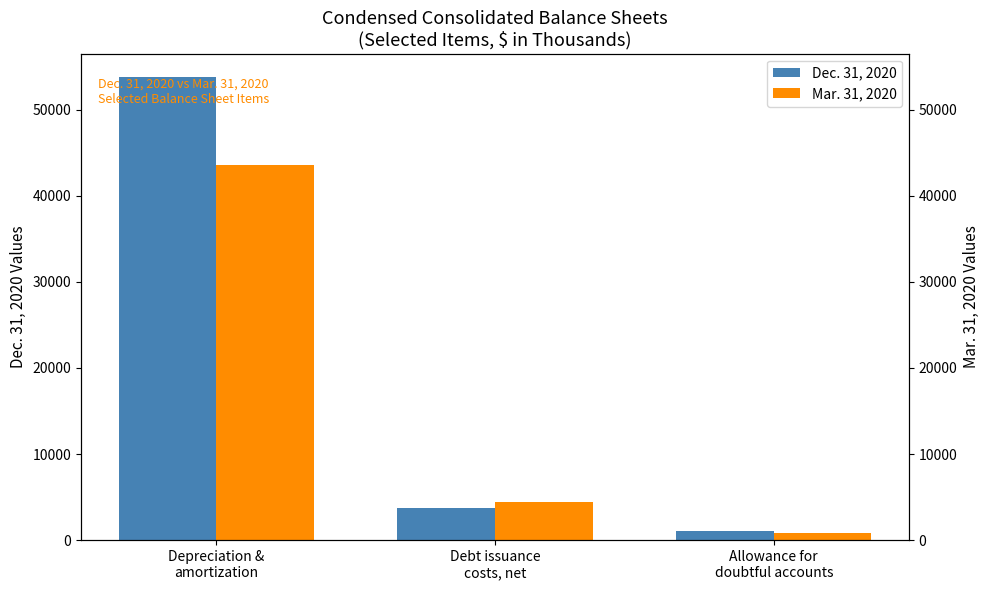

How many groups of bars are there?

3